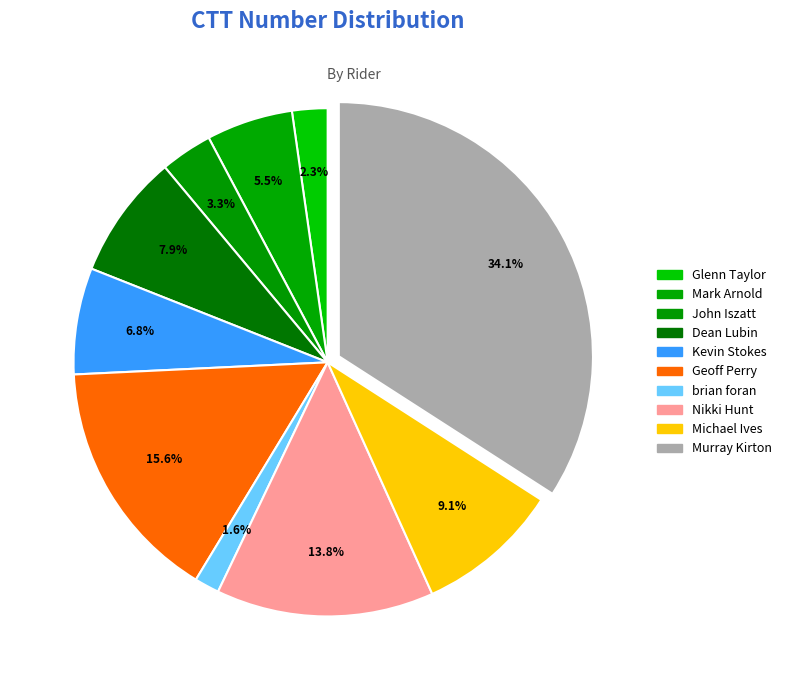

Rank the categories by value from highest to lowest.

Murray Kirton, Geoff Perry, Nikki Hunt, Michael Ives, Dean Lubin, Kevin Stokes, Mark Arnold, John Iszatt, Glenn Taylor, brian foran